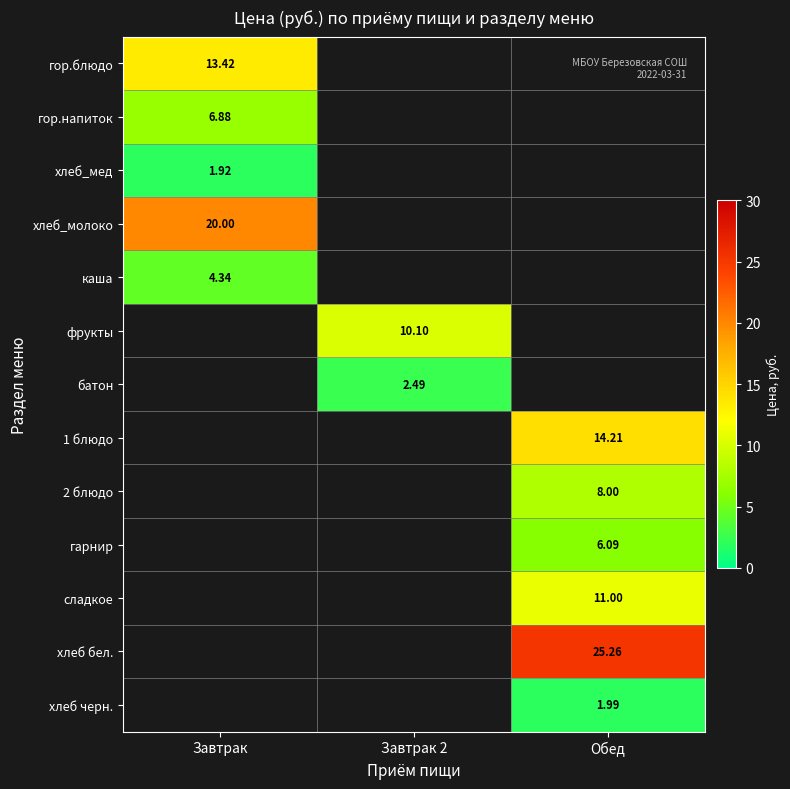

Is the value of хлеб черн. at Обед greater than the value of 2 блюдо at Обед?

No